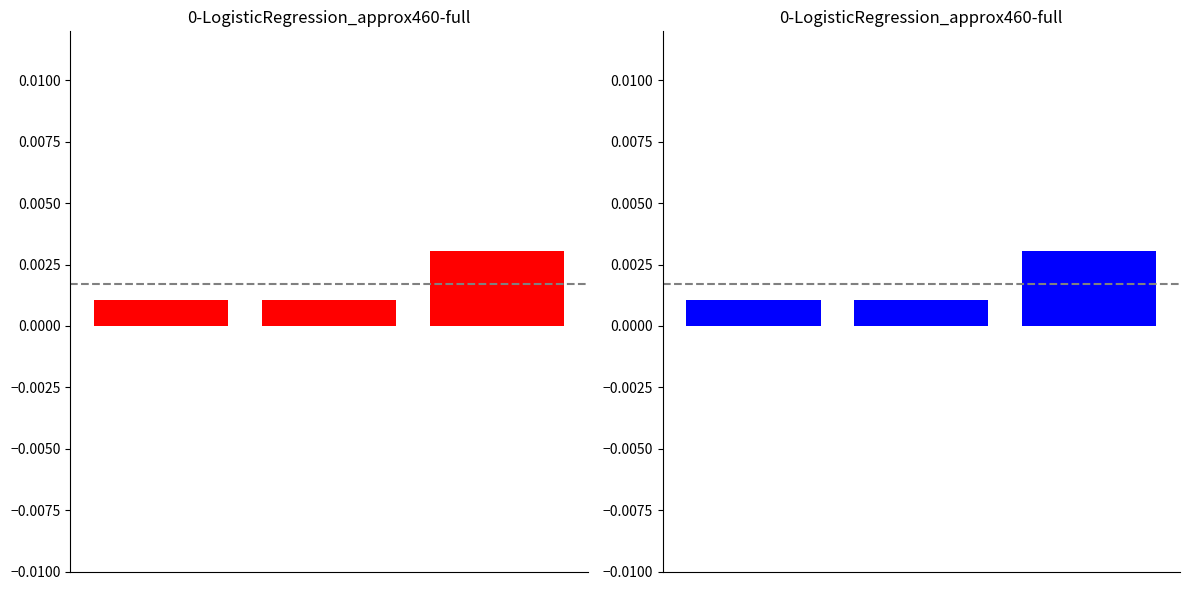

Are the bars grouped side by side (vs. stacked)?

Yes